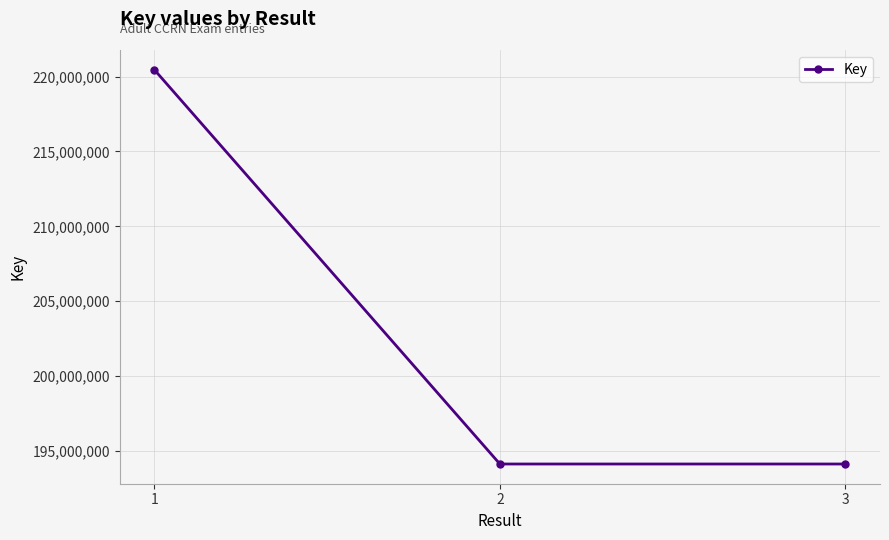

What is the minimum value shown in the chart?

194136829